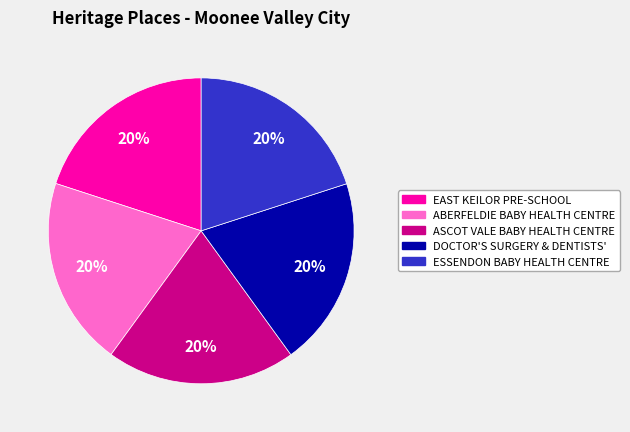

Does any single category account for the majority?

No